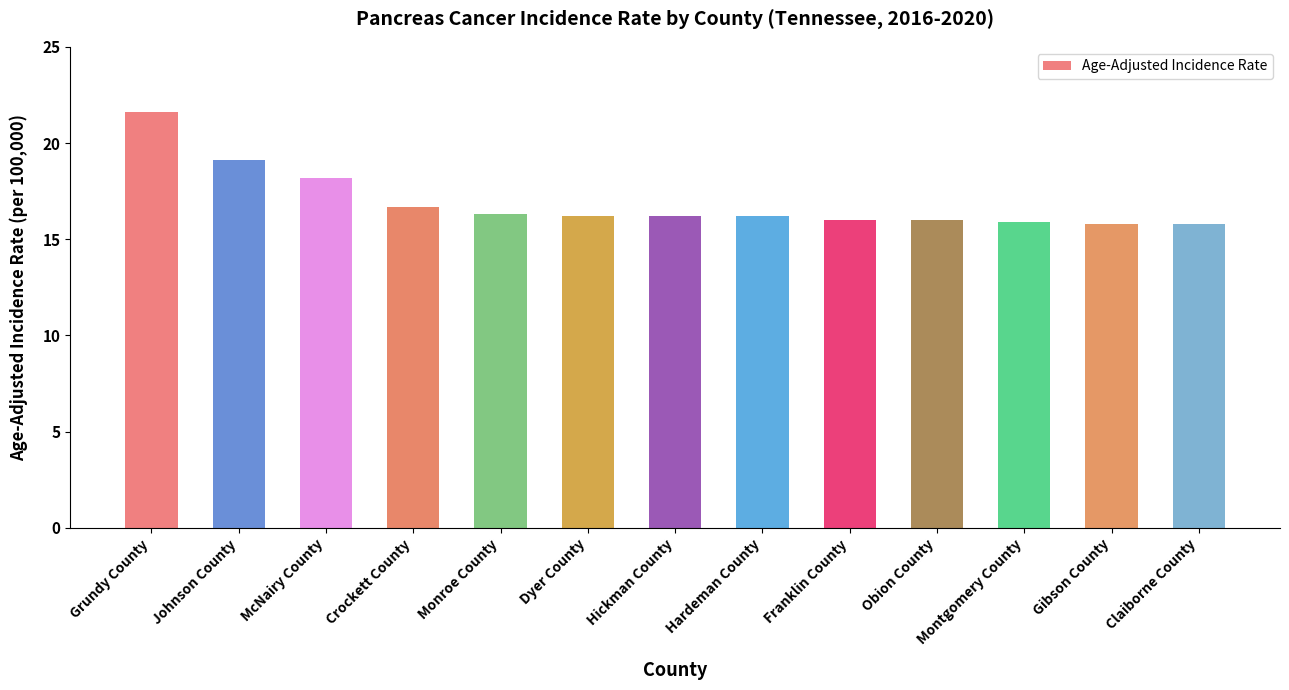

How many categories are shown in the chart?

13